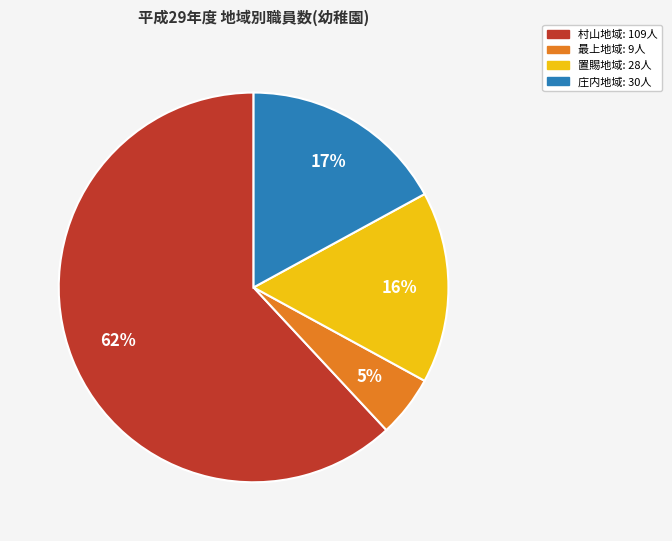

Does any single category account for the majority?

Yes